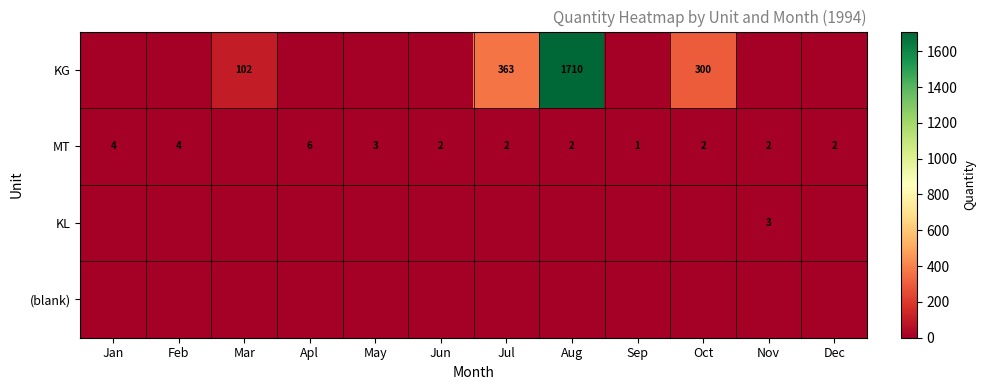

What is the maximum value shown in the chart?

1710